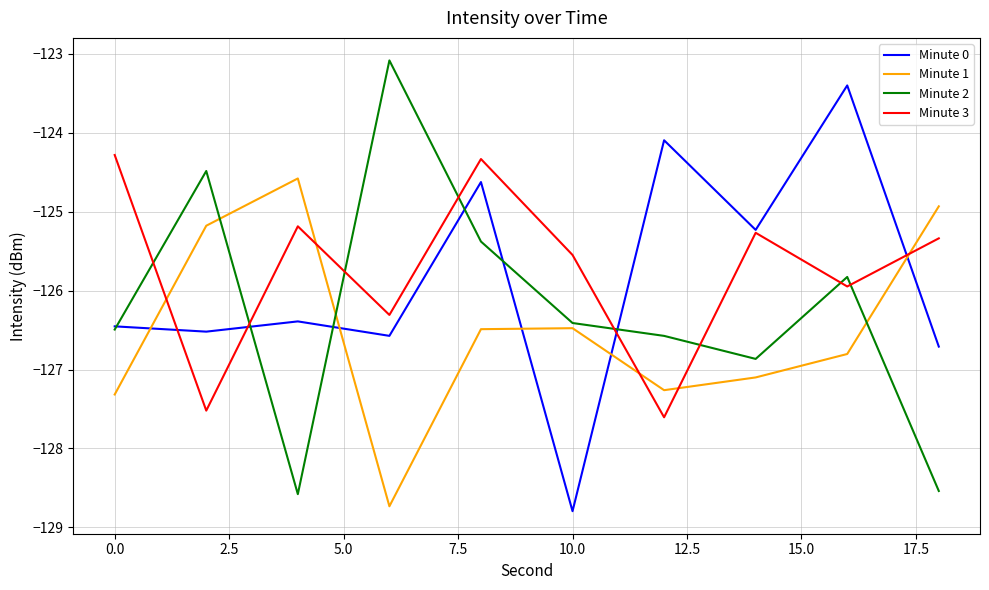

What is the highest value of the Minute 2 series?

-123.1